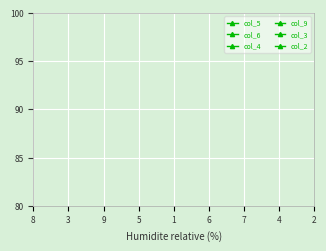

What are all the series names shown in the legend?

col_5, col_6, col_4, col_9, col_3, col_2